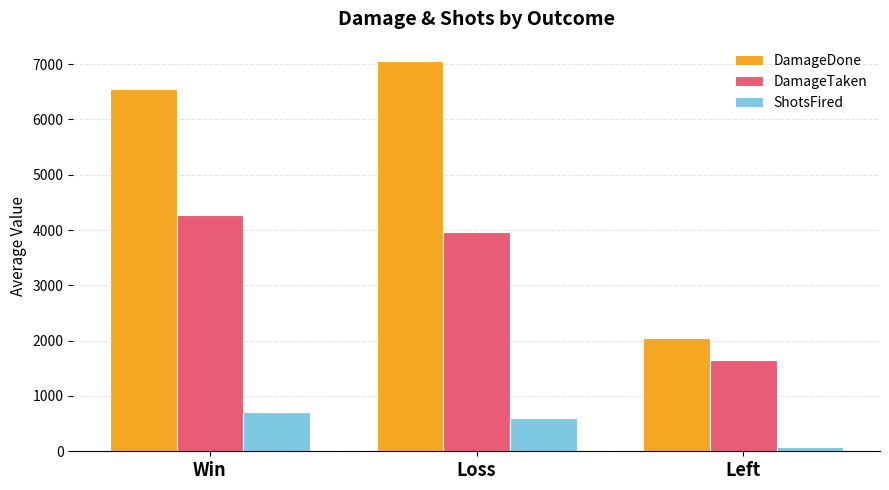

Rank the series by their average value, from highest to lowest.

DamageDone, DamageTaken, ShotsFired